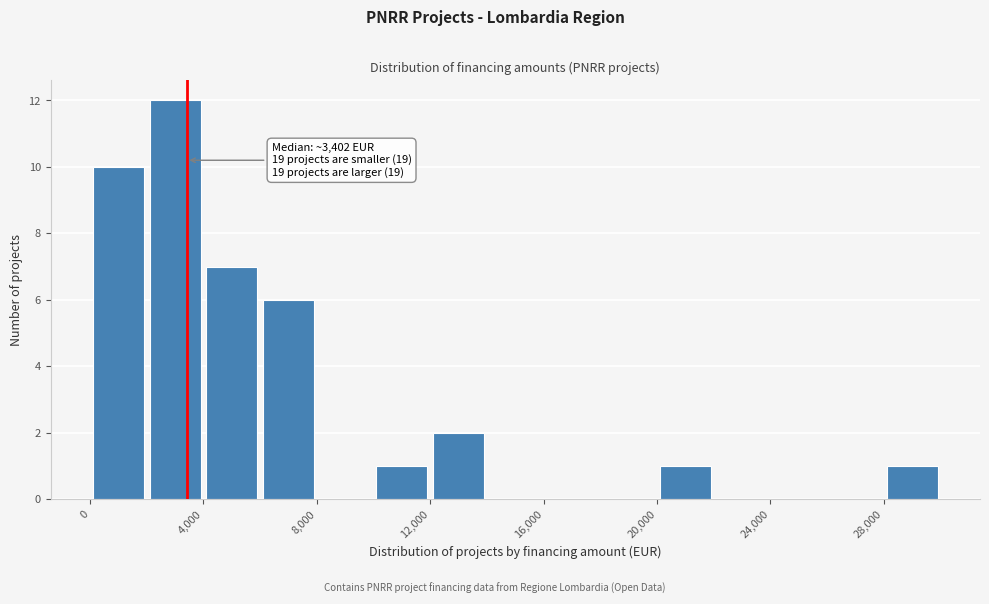

Over which range of the x-axis is the bar tallest?

2000 to 4000